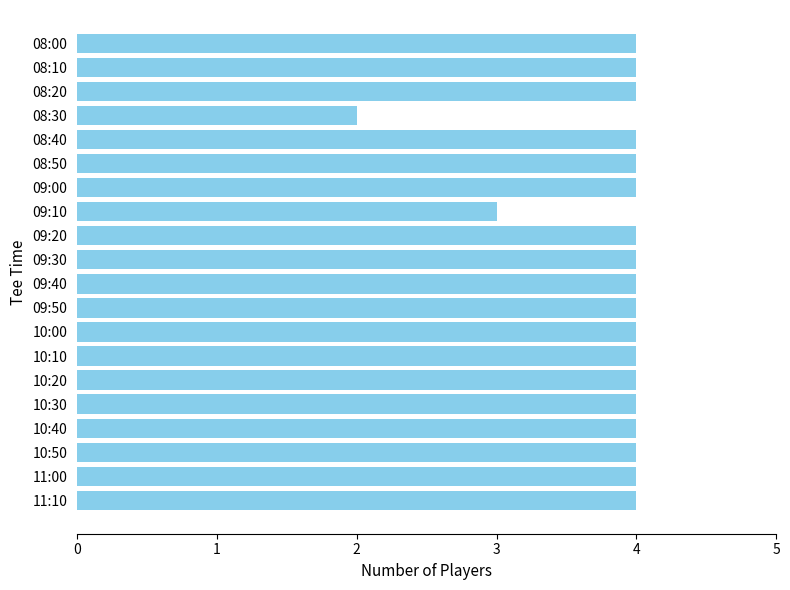

True or false: the data shows 5 at 10:40.

False